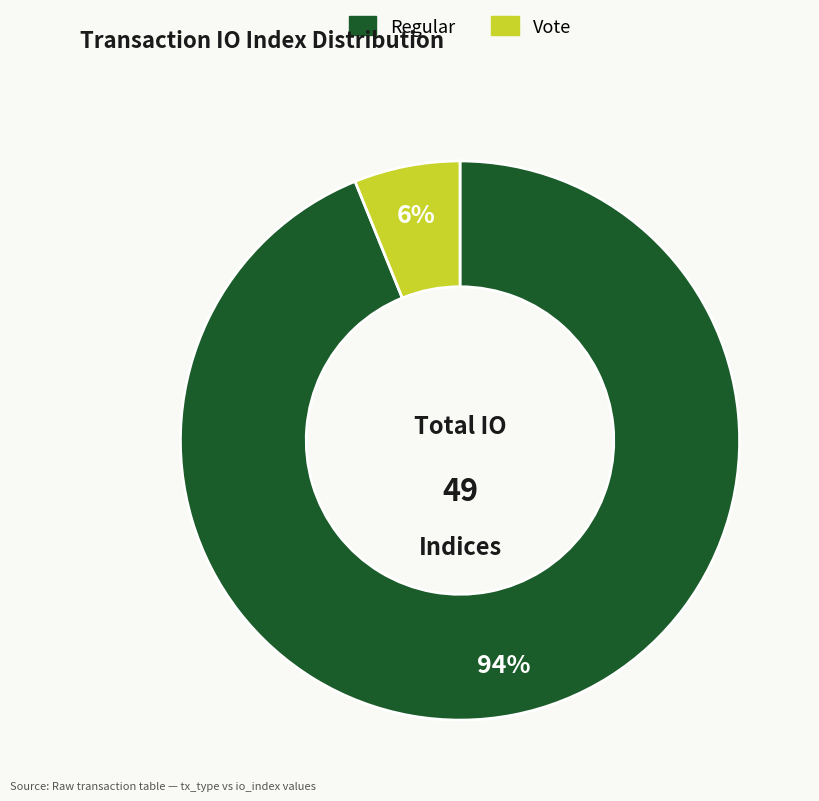

Which category has the smallest portion of the pie?

Vote